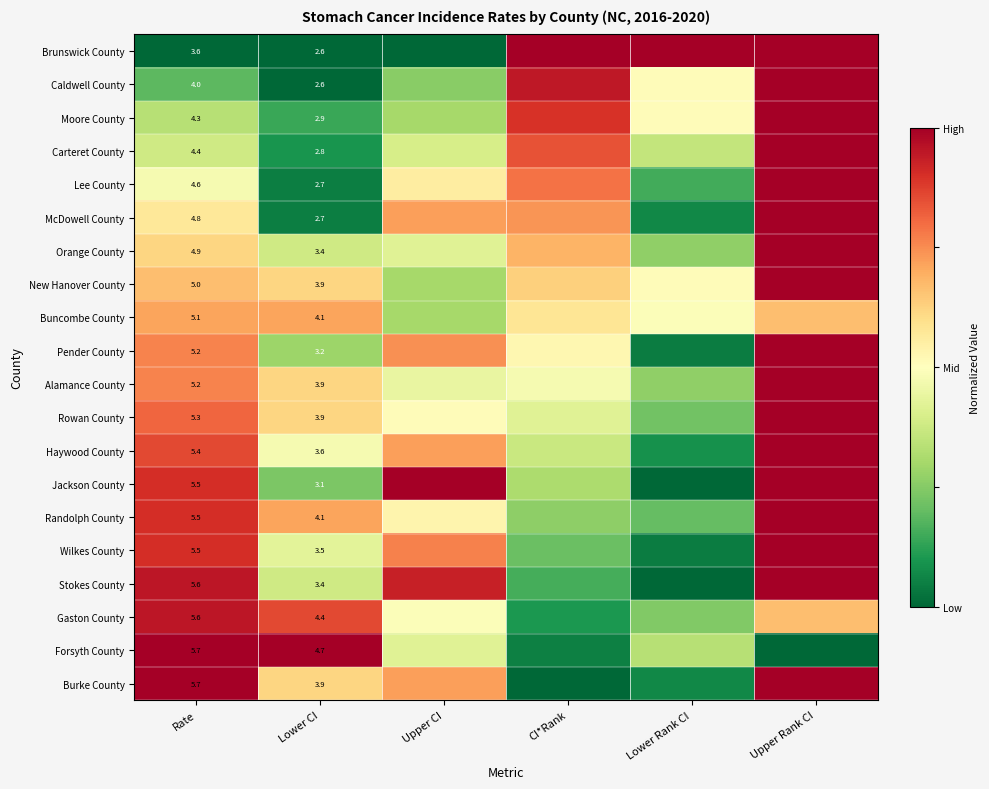

Rank the series by their maximum value, from highest to lowest.

Brunswick County, Caldwell County, Moore County, Carteret County, Lee County, McDowell County, Orange County, New Hanover County, Pender County, Alamance County, Rowan County, Haywood County, Jackson County, Randolph County, Wilkes County, Stokes County, Forsyth County, Burke County, Gaston County, Buncombe County